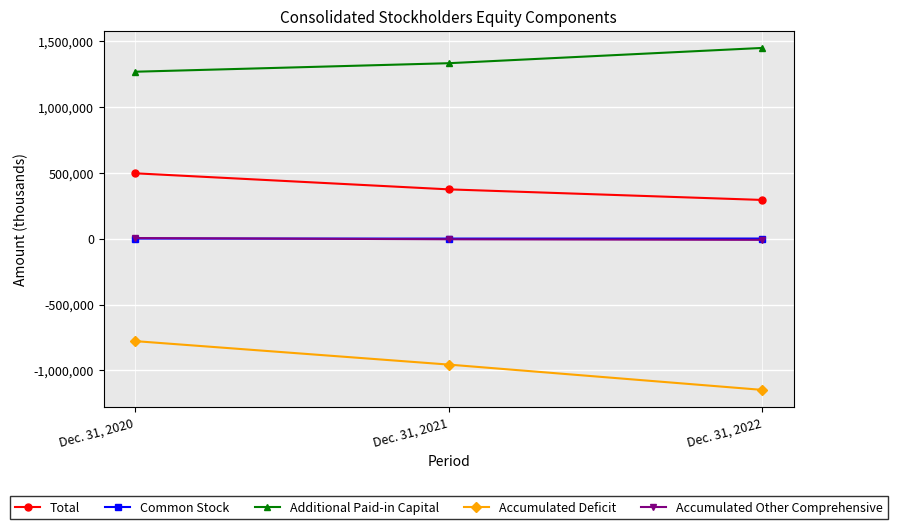

Where is Accumulated Other Comprehensive nearest to the value -1492?

Dec. 31, 2021